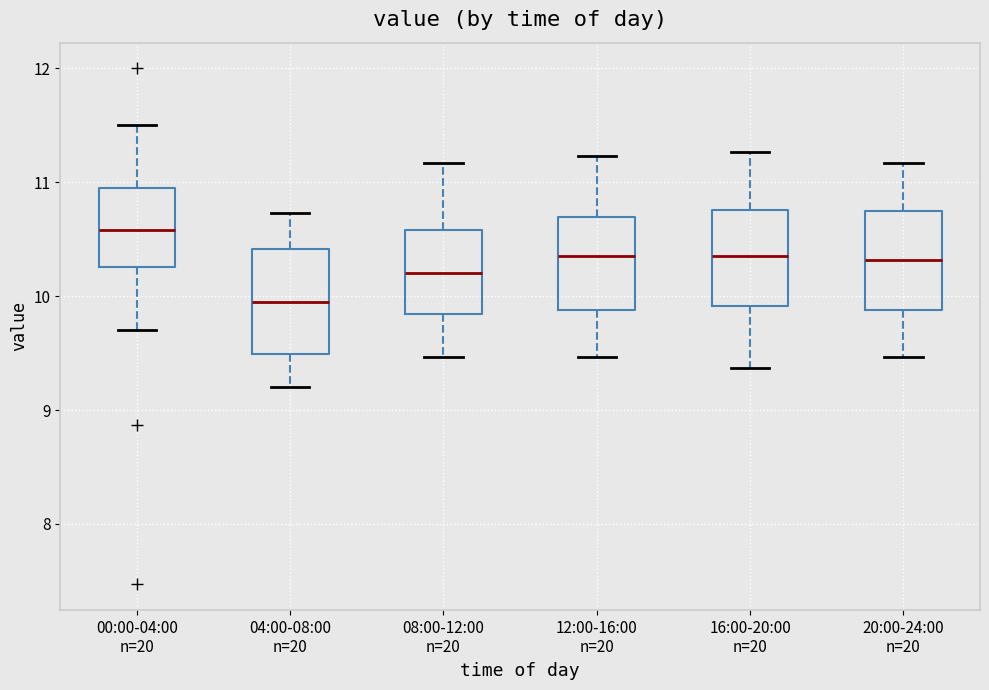

Reading left to right, transcribe this box plot: for each box, give where its median line is, the range the box spans, and where its two whiskers end, as read against the y-axis. The values are not printed on the chart, so give them approximately, as read against the axis.

00:00-04:00 n=20: median 10.6, box 10.3 to 11.0, whiskers 9.7 to 11.5
04:00-08:00 n=20: median 10.0, box 9.5 to 10.4, whiskers 9.2 to 10.7
08:00-12:00 n=20: median 10.2, box 9.8 to 10.6, whiskers 9.5 to 11.2
12:00-16:00 n=20: median 10.4, box 9.9 to 10.7, whiskers 9.5 to 11.2
16:00-20:00 n=20: median 10.4, box 9.9 to 10.8, whiskers 9.4 to 11.3
20:00-24:00 n=20: median 10.3, box 9.9 to 10.7, whiskers 9.5 to 11.2